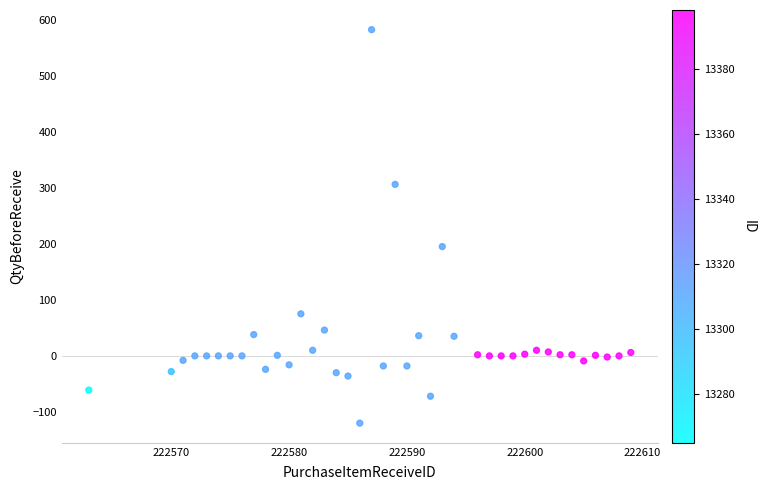

What Y value in the scatter plot is closest to 231?

195